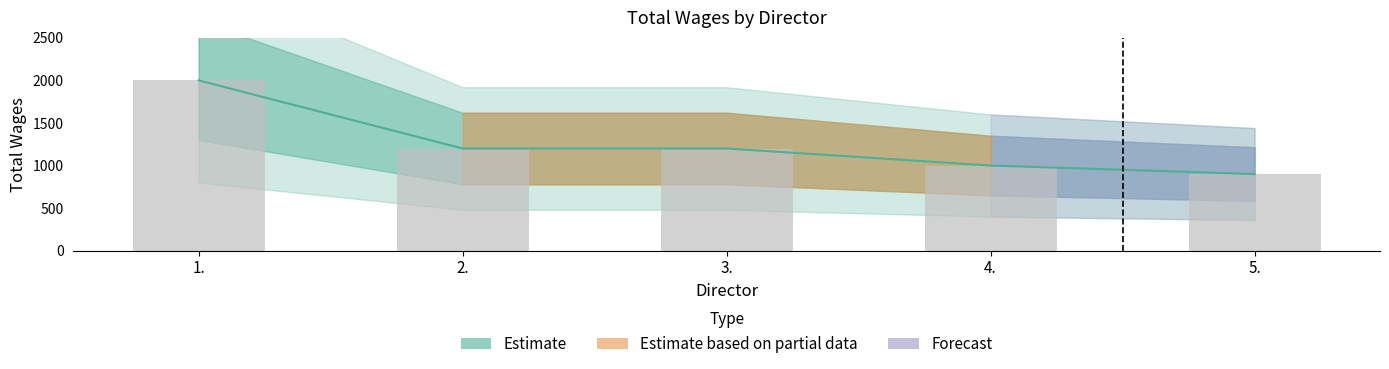

Does the chart contain stacked bars?

No